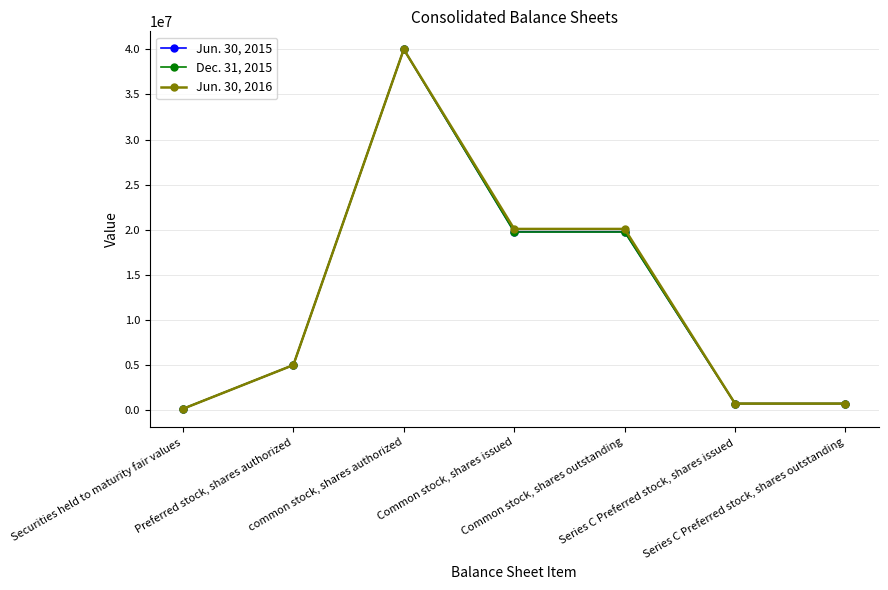

The value of Jun. 30, 2015 at Series C Preferred stock, shares outstanding is 728706. True or false?

True